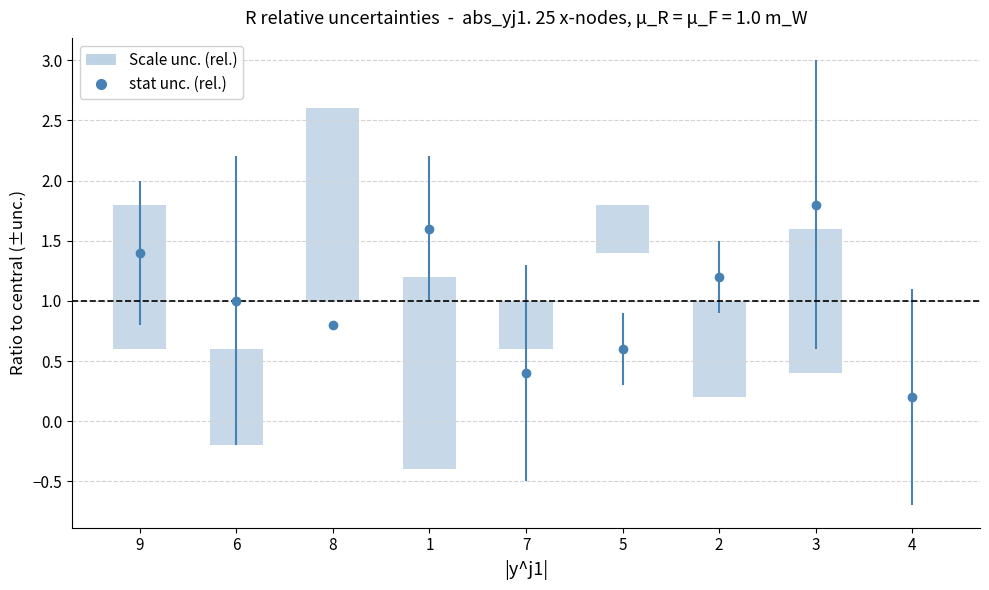

Reading left to right, transcribe all the data shown in this chart.

1.2	0.8	1.6	1.6	0.4	0.4	0.8	1.2	0.0